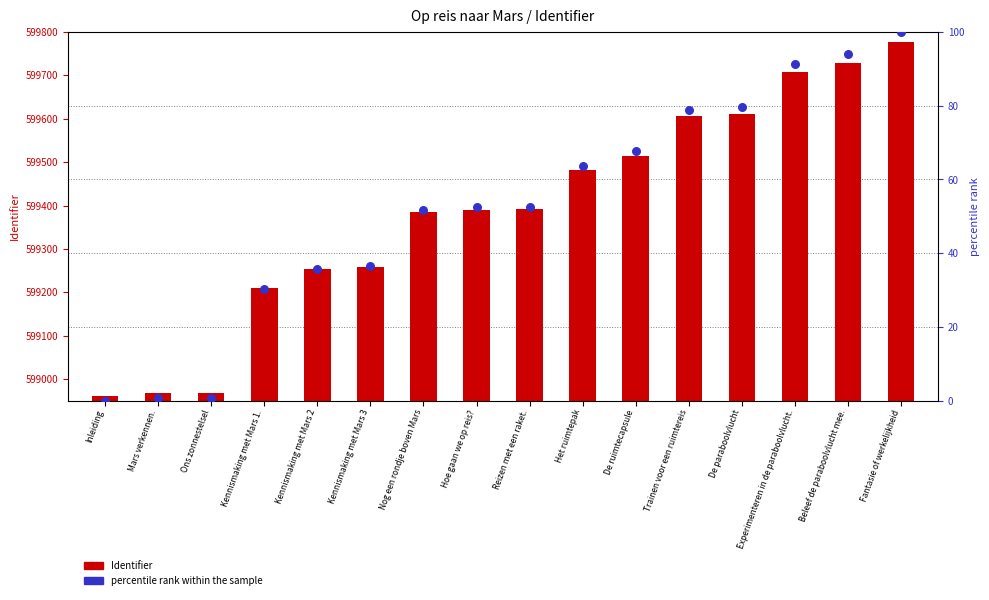

Which series has the largest total across all categories?

Identifier